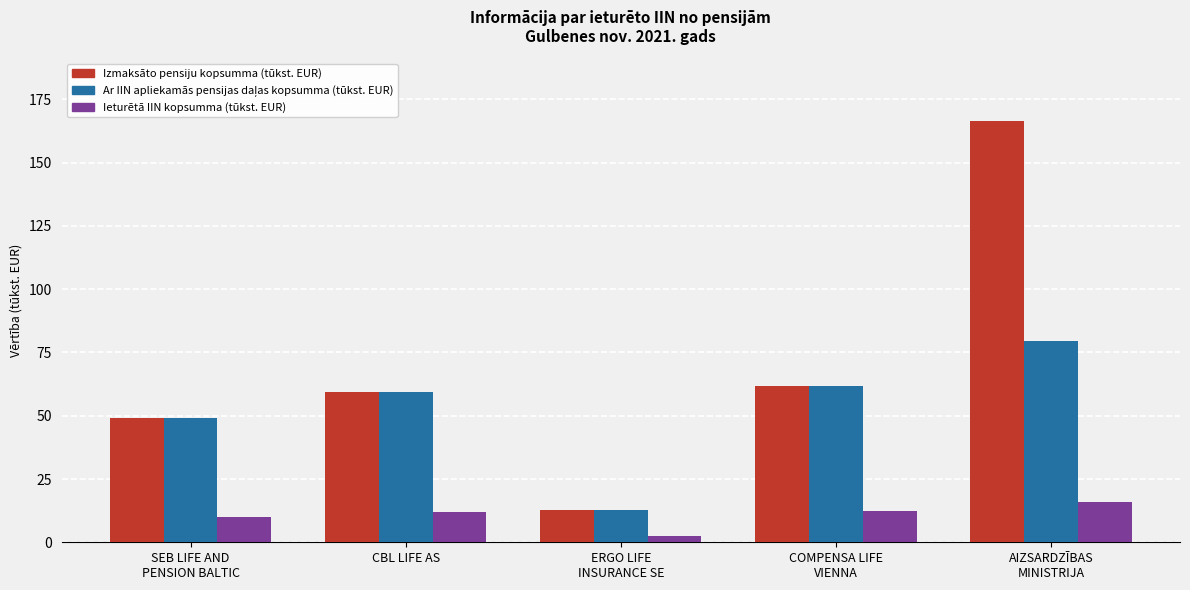

How many bars are there in total?

15